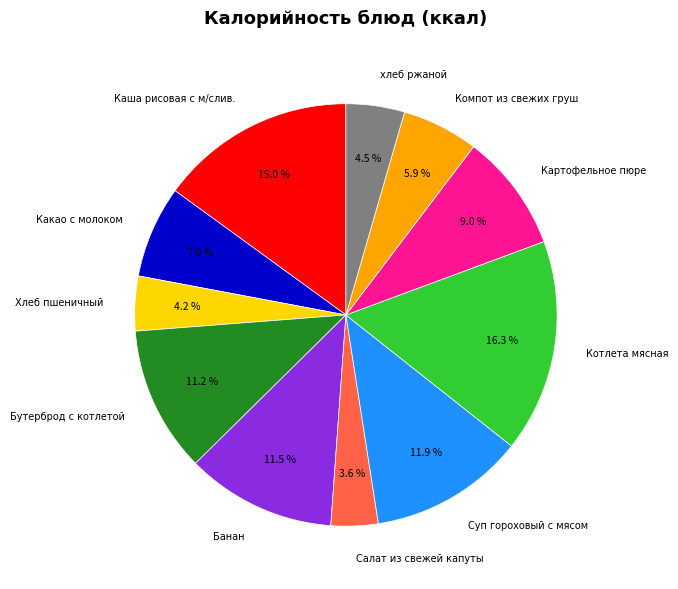

Does any single category account for the majority?

No